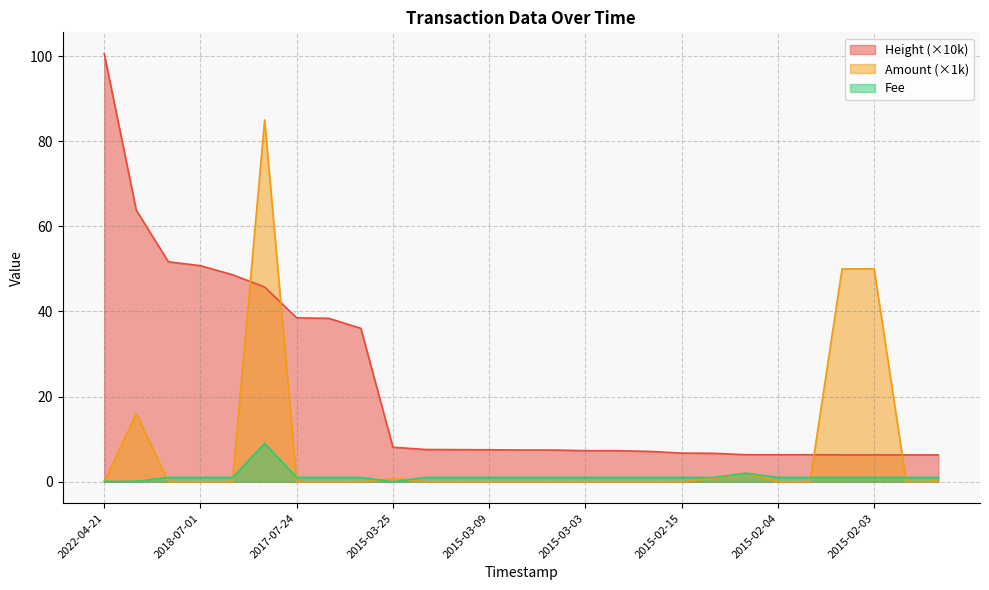

At 2015-03-03, list the series in order from smallest to largest.

Amount (×1k), Fee, Height (×10k)